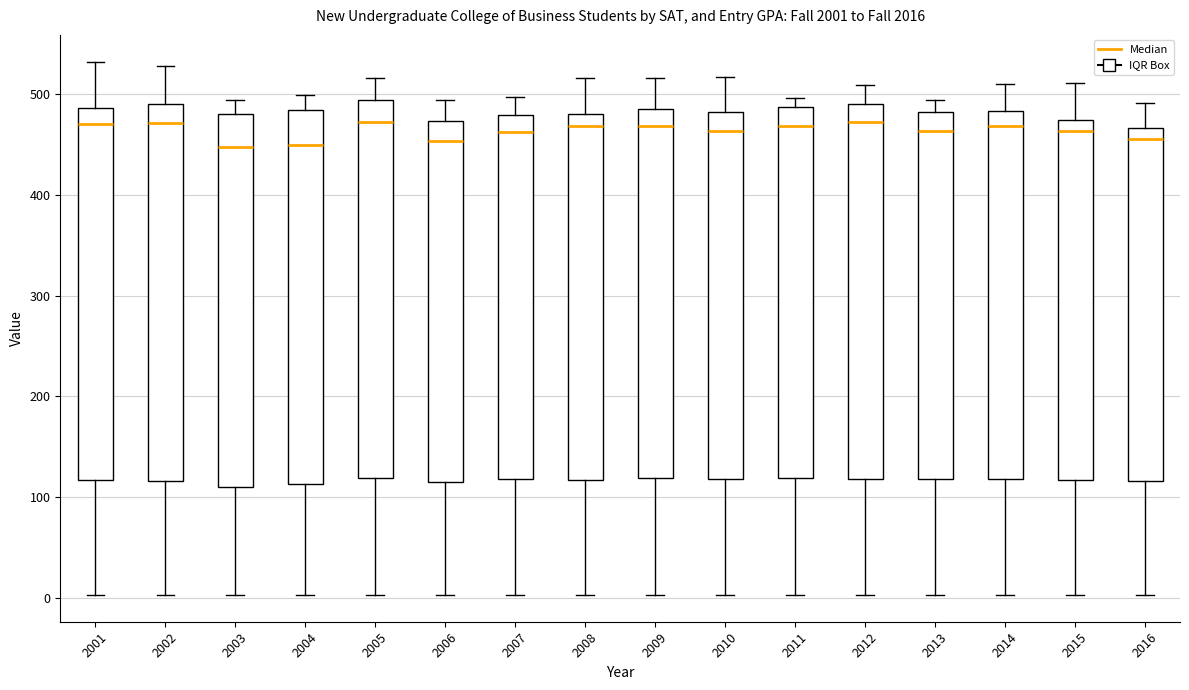

Reading left to right, read every box against the y-axis: the position of its median line, the range the box covers, and the ends of its whiskers. The values are not printed on the chart, so give them approximately, as read against the axis.

2001: median 470, box 120 to 490, whiskers 0 to 530
2002: median 470, box 120 to 490, whiskers 0 to 530
2003: median 450, box 110 to 480, whiskers 0 to 490
2004: median 450, box 110 to 480, whiskers 0 to 500
2005: median 470, box 120 to 490, whiskers 0 to 520
2006: median 450, box 120 to 470, whiskers 0 to 490
2007: median 460, box 120 to 480, whiskers 0 to 500
2008: median 470, box 120 to 480, whiskers 0 to 520
2009: median 470, box 120 to 480, whiskers 0 to 520
2010: median 460, box 120 to 480, whiskers 0 to 520
2011: median 470, box 120 to 490, whiskers 0 to 500
2012: median 470, box 120 to 490, whiskers 0 to 510
2013: median 460, box 120 to 480, whiskers 0 to 490
2014: median 470, box 120 to 480, whiskers 0 to 510
2015: median 460, box 120 to 470, whiskers 0 to 510
2016: median 460, box 120 to 470, whiskers 0 to 490